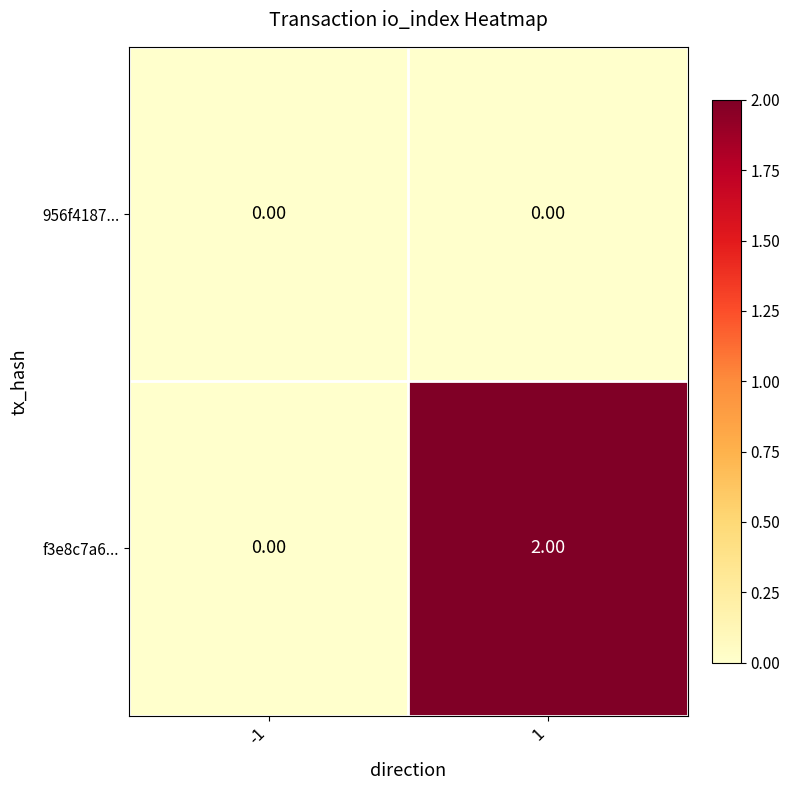

At 1, list the series in order from largest to smallest.

f3e8c7a6..., 956f4187...